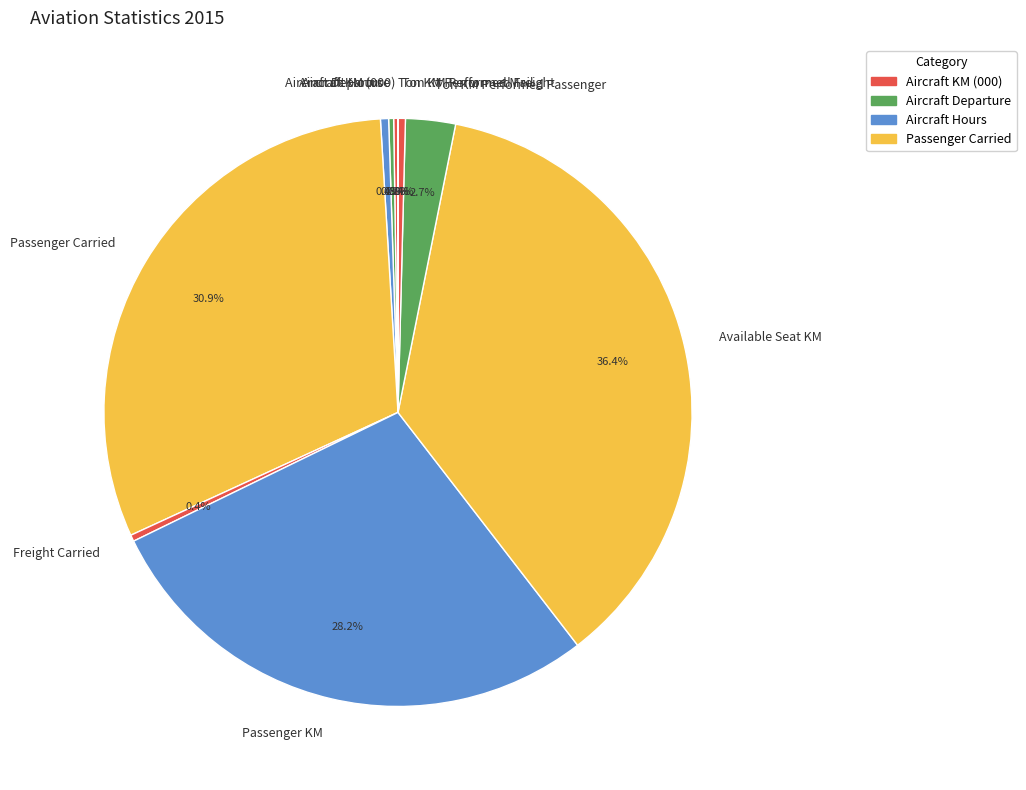

What portion of the pie excludes Freight Carried?

99.6%